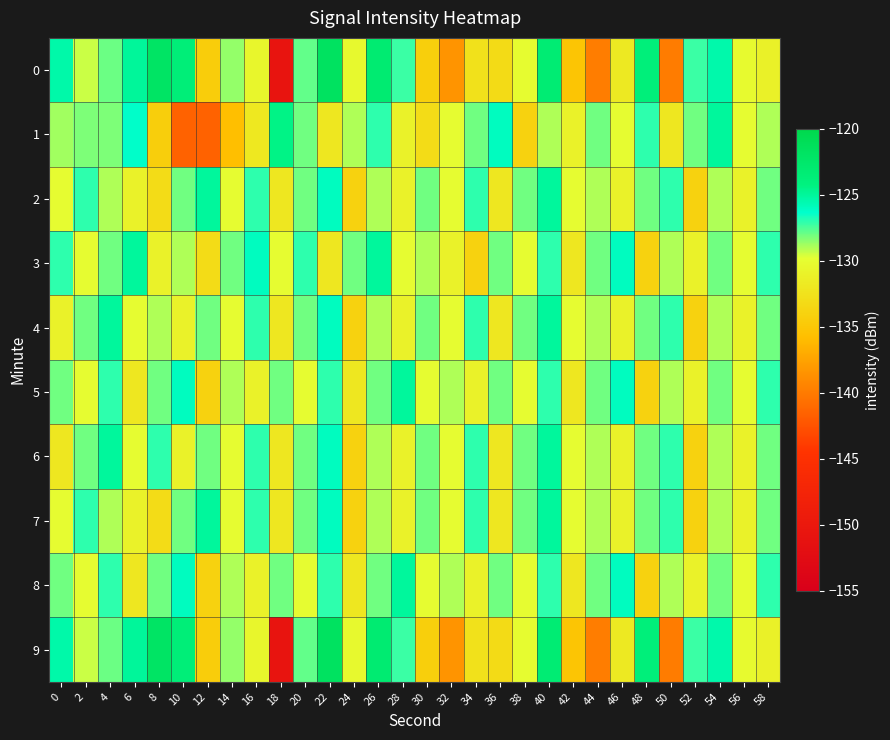

How many series are shown in this chart?

10